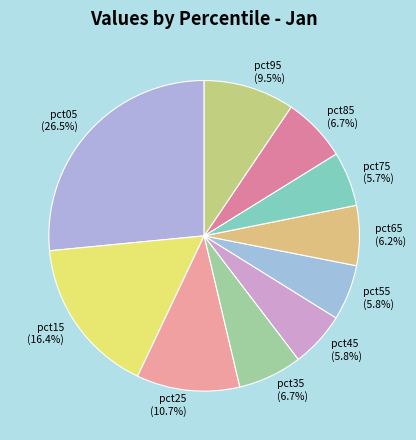

Is there a majority slice in this chart?

No